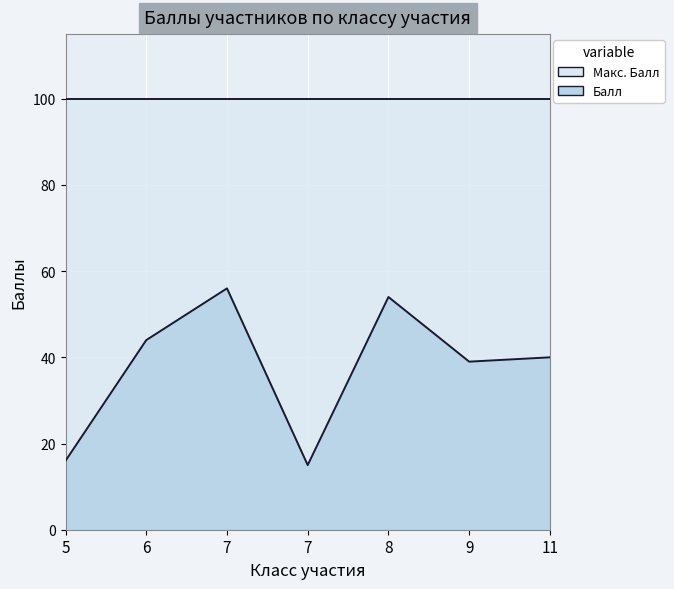

Rank the categories by value from lowest to highest.

7, 5, 9, 11, 6, 8, 7